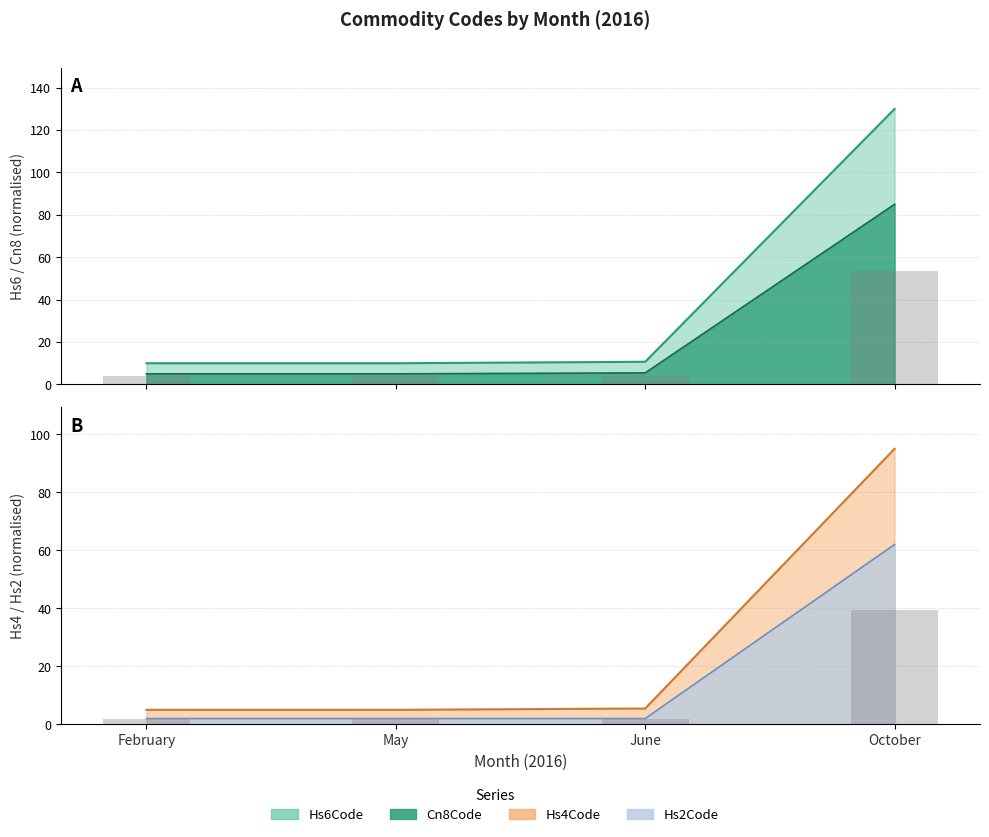

How many bars are there in each group?

4